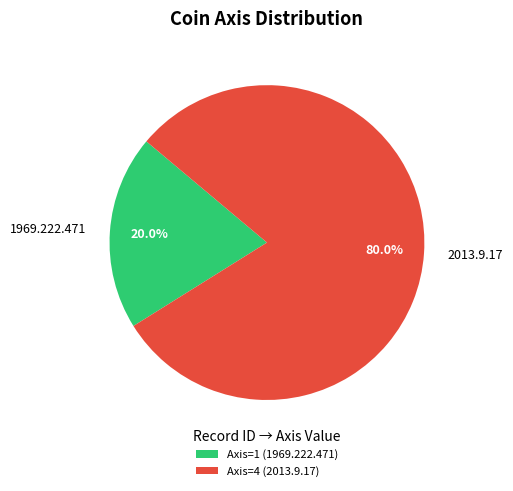

To the nearest percent, what percentage of the pie is 2013.9.17?

80%